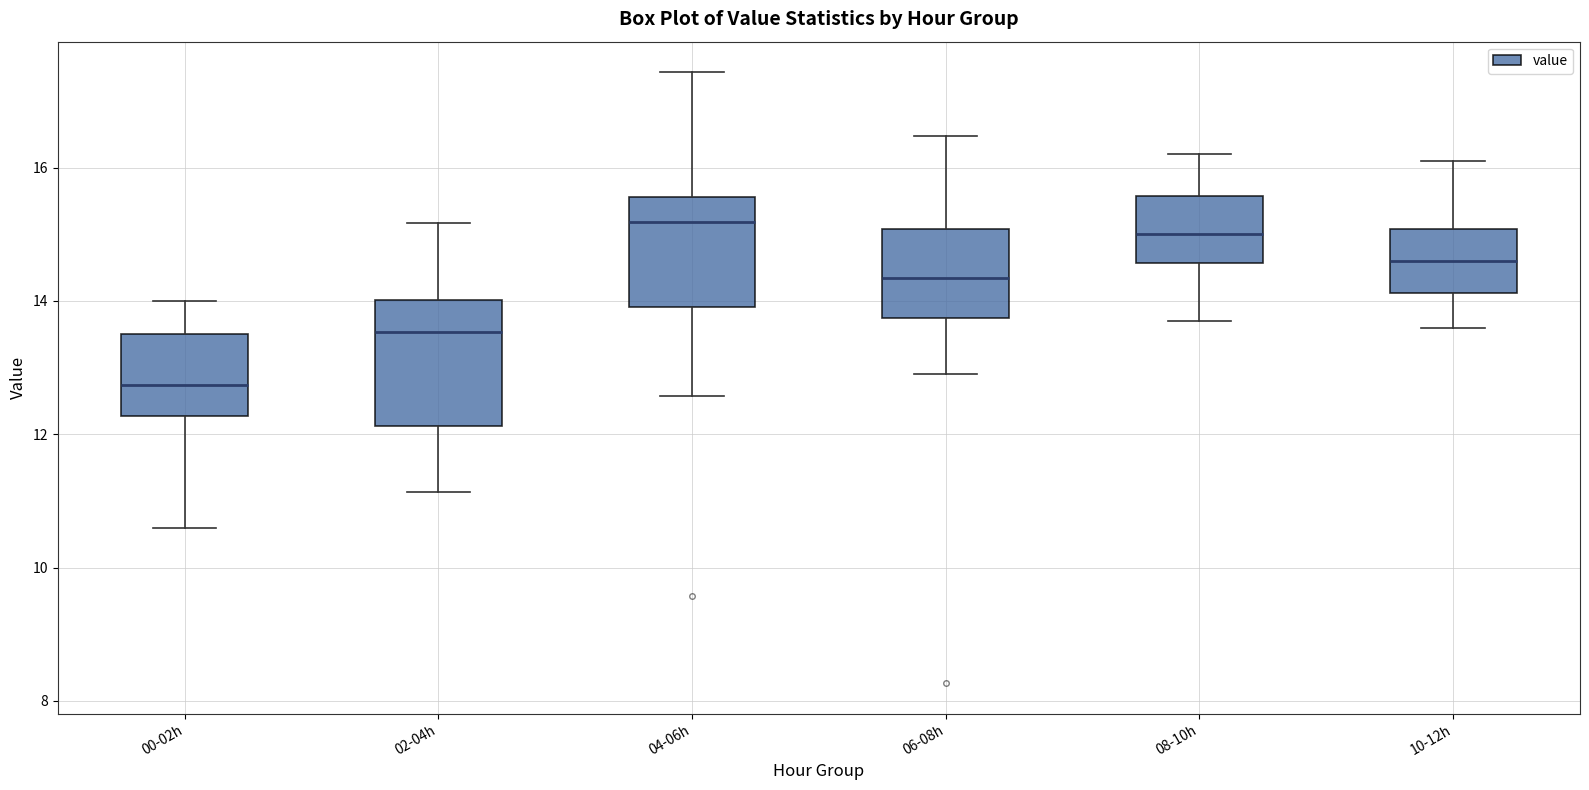

Reading left to right, read every box against the y-axis: the position of its median line, the range the box covers, and the ends of its whiskers. The values are not printed on the chart, so give them approximately, as read against the axis.

00-02h: median 12.8, box 12.2 to 13.6, whiskers 10.6 to 14.0
02-04h: median 13.6, box 12.2 to 14.0, whiskers 11.2 to 15.2
04-06h: median 15.2, box 14.0 to 15.6, whiskers 12.6 to 17.4
06-08h: median 14.4, box 13.8 to 15.0, whiskers 13.0 to 16.4
08-10h: median 15.0, box 14.6 to 15.6, whiskers 13.8 to 16.2
10-12h: median 14.6, box 14.2 to 15.0, whiskers 13.6 to 16.2